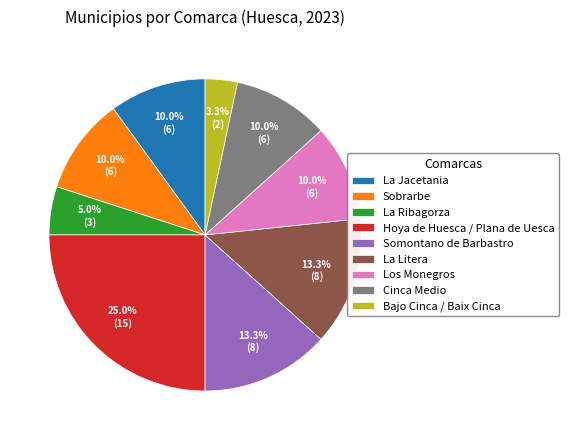

True or false: Cinca Medio accounts for 10% of the total.

True